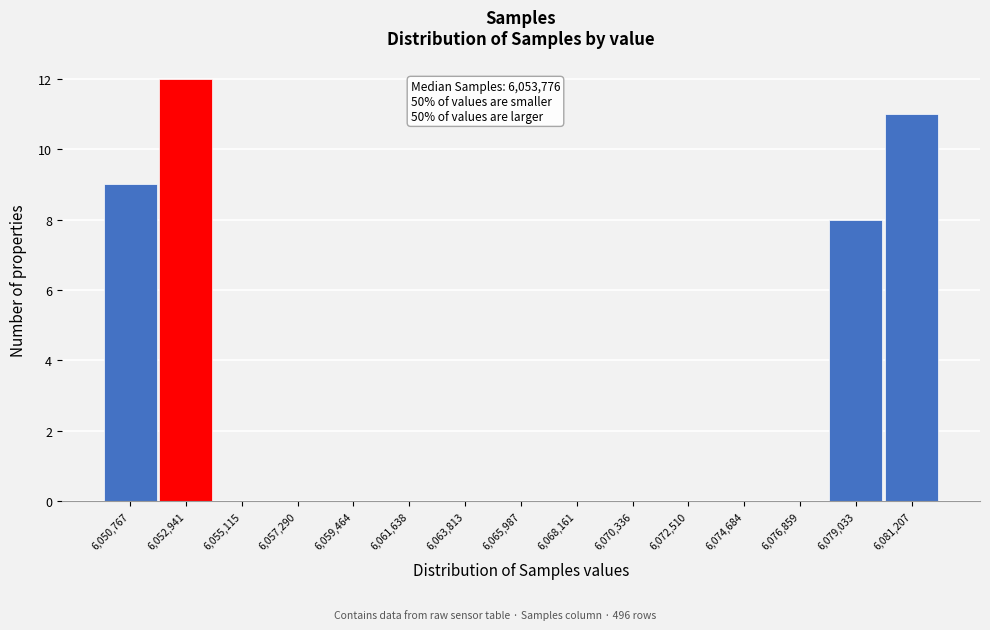

Which range on the x-axis has the tallest bar?

6052000 to 6054000